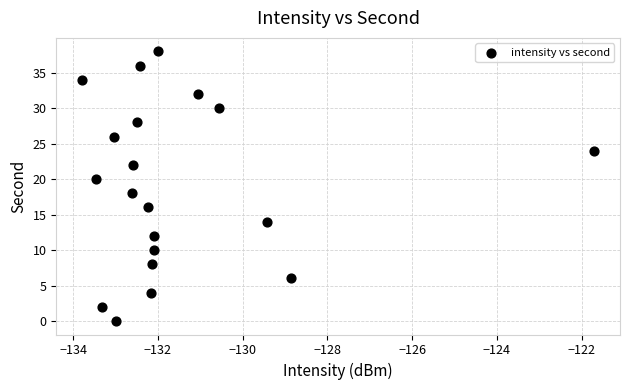

What is the range of Y values (max minus min)?

38